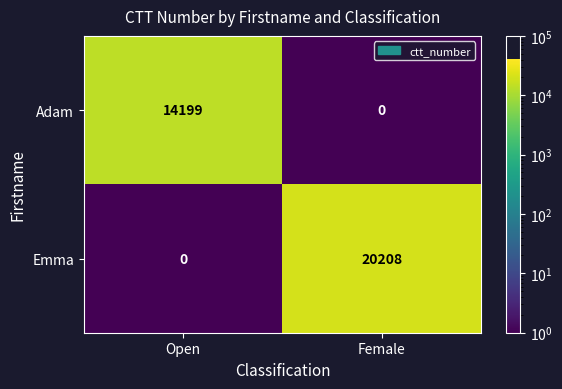

Which series has the largest total across all categories?

Emma